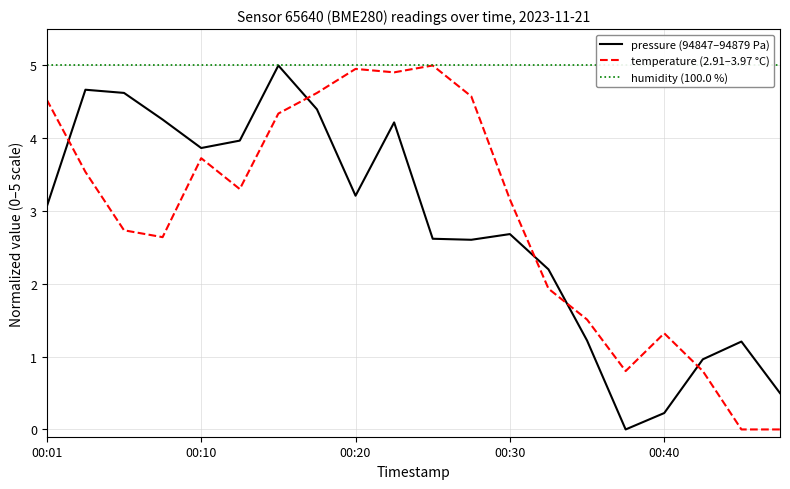

Is this an area chart (filled region under the line)?

No